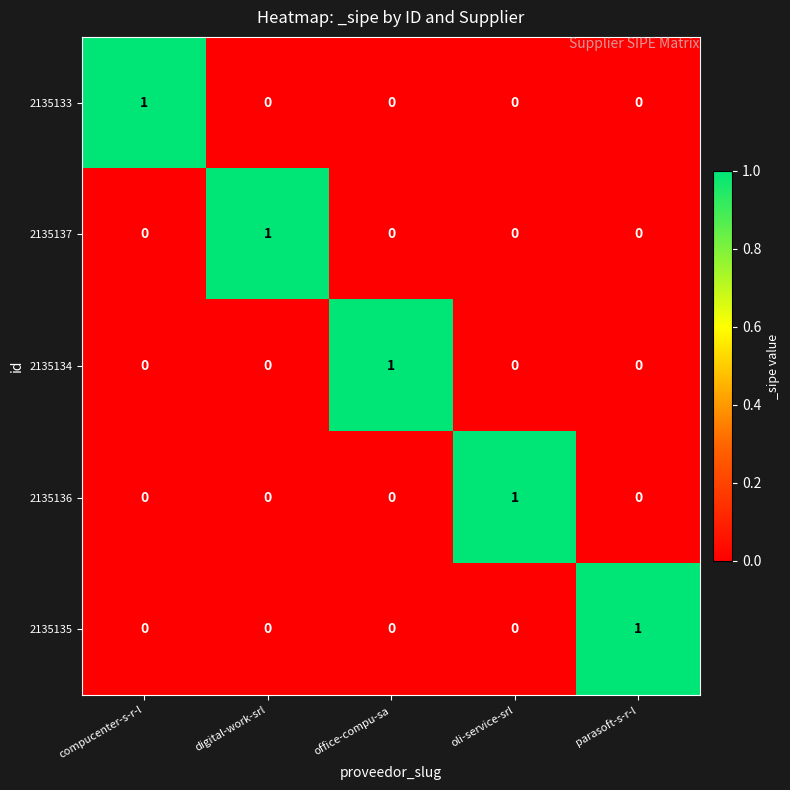

Reading right to left, transcribe all the data shown in this chart.

2135133: parasoft-s-r-l=0	oli-service-srl=0	office-compu-sa=0	digital-work-srl=0	compucenter-s-r-l=1
2135137: parasoft-s-r-l=0	oli-service-srl=0	office-compu-sa=0	digital-work-srl=1	compucenter-s-r-l=0
2135134: parasoft-s-r-l=0	oli-service-srl=0	office-compu-sa=1	digital-work-srl=0	compucenter-s-r-l=0
2135136: parasoft-s-r-l=0	oli-service-srl=1	office-compu-sa=0	digital-work-srl=0	compucenter-s-r-l=0
2135135: parasoft-s-r-l=1	oli-service-srl=0	office-compu-sa=0	digital-work-srl=0	compucenter-s-r-l=0